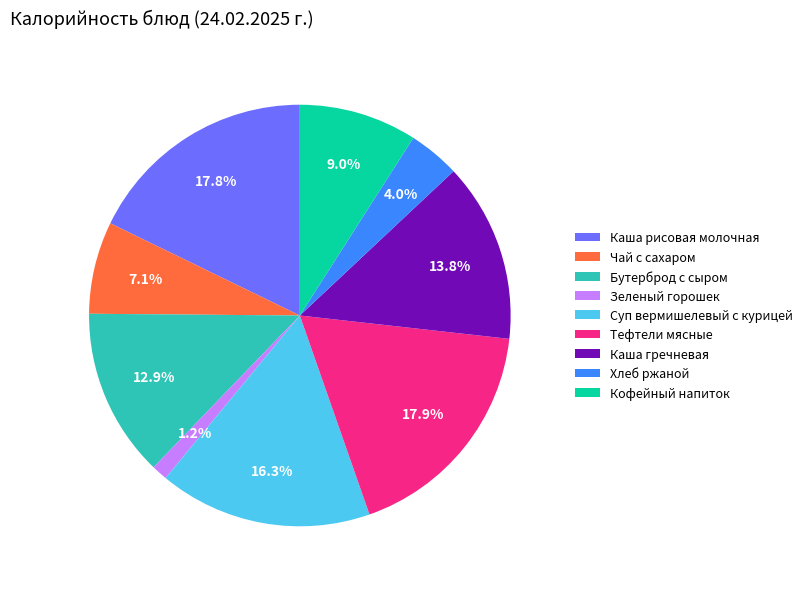

True or false: Хлеб ржаной accounts for 4% of the total.

True